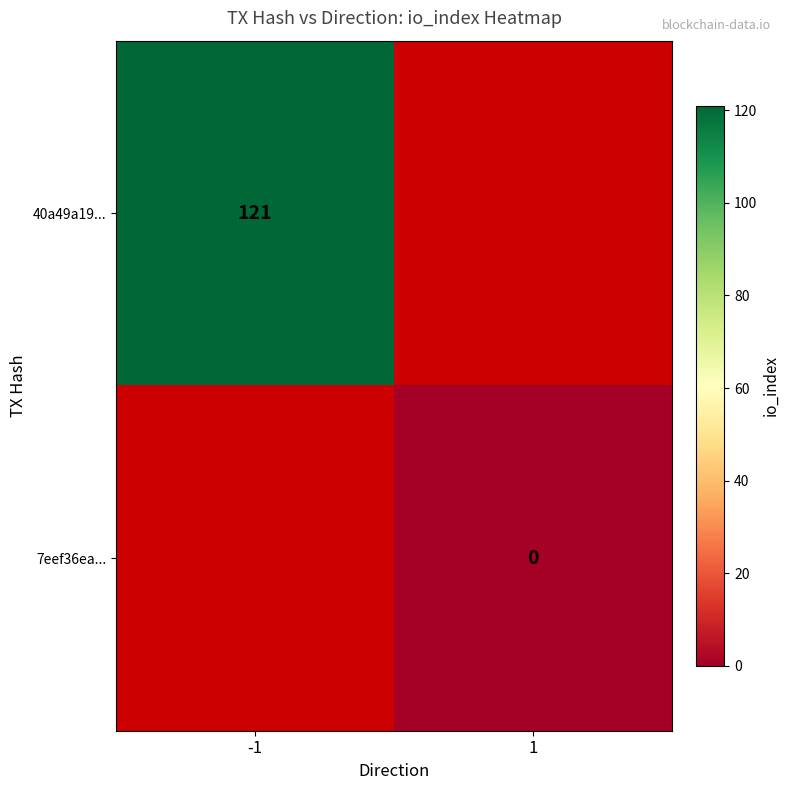

True or false: 40a49a19... has a value of 42 at -1.

False